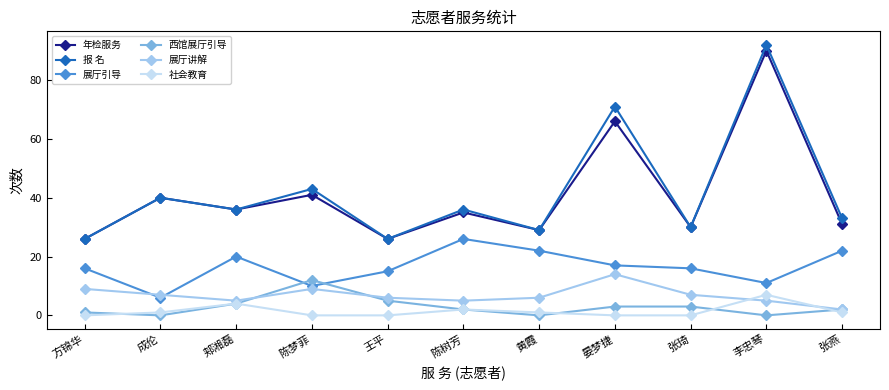

What is the difference between the maximum and minimum values in the 西馆展厅引导 series?

12